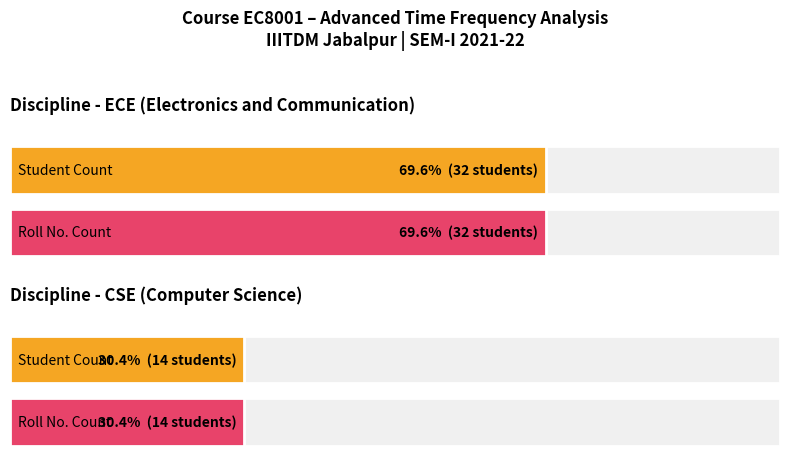

Is the value of CSE at ECE greater than the value of ECE at CSE?

No